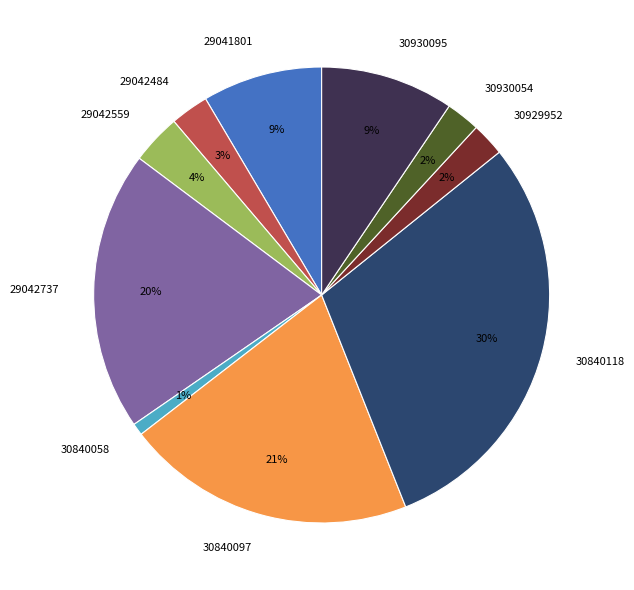

The 29042559 slice represents 15% of the pie. True or false?

False